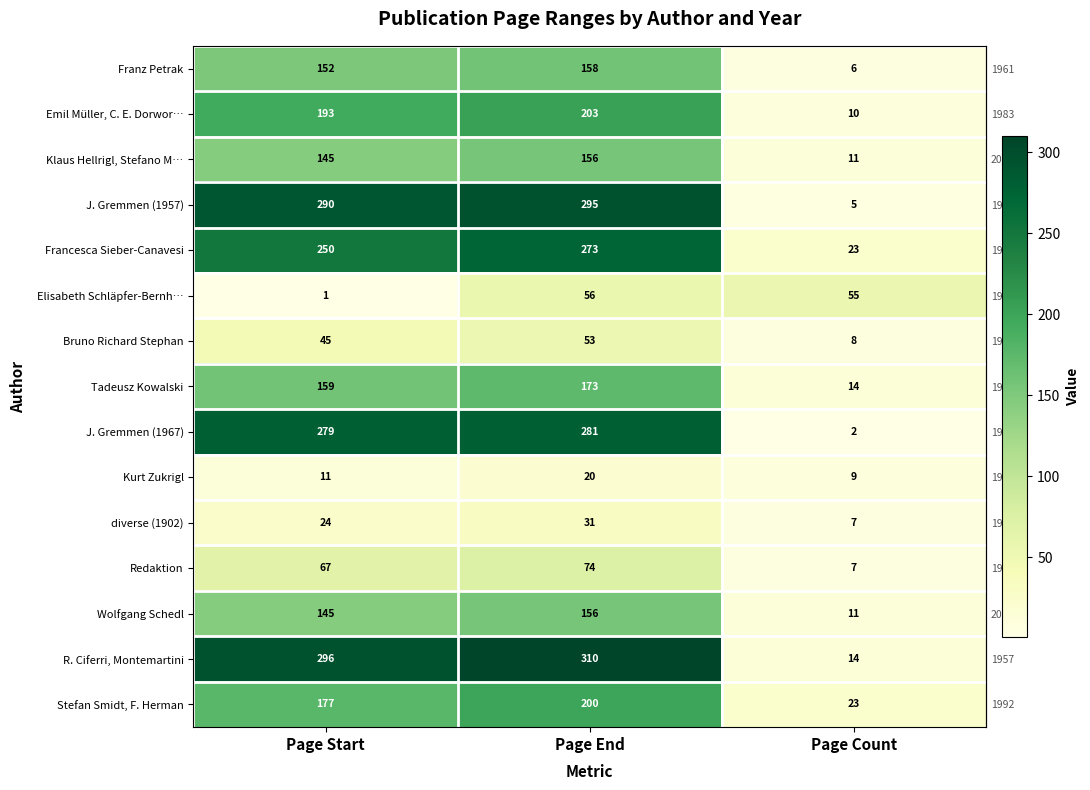

What is the highest value of the diverse (1902) series?

31